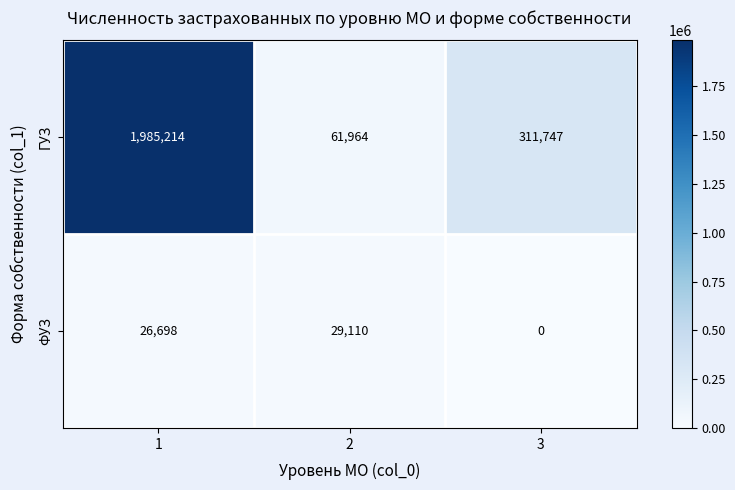

Reading left to right, what are all the values shown in this chart?

ГУЗ: 1985214	61964	311747
ФУЗ: 26698	29110	0